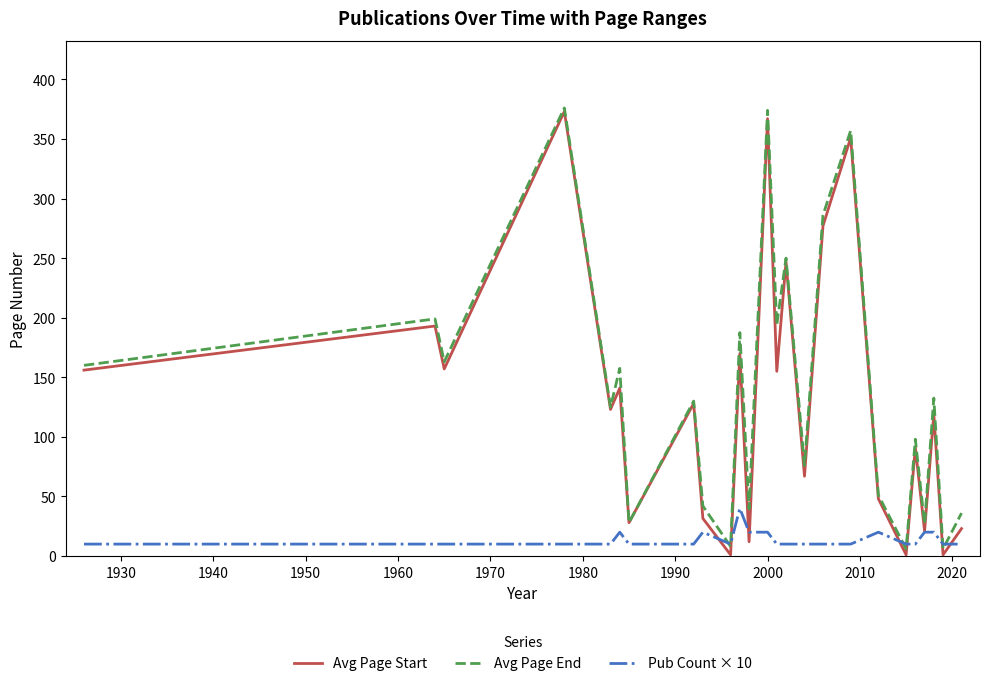

What is the greatest value displayed?

376.0